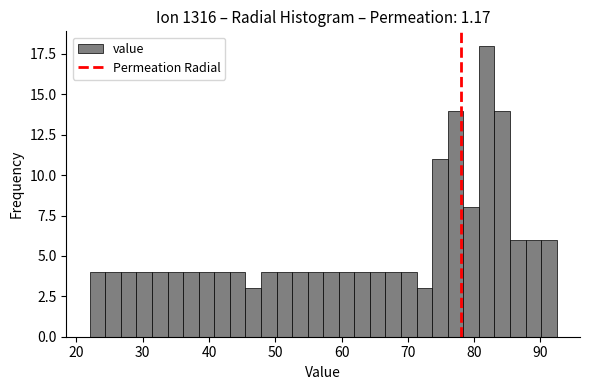

Read against the x-axis, roughly where is the centre of the tallest bar?

82